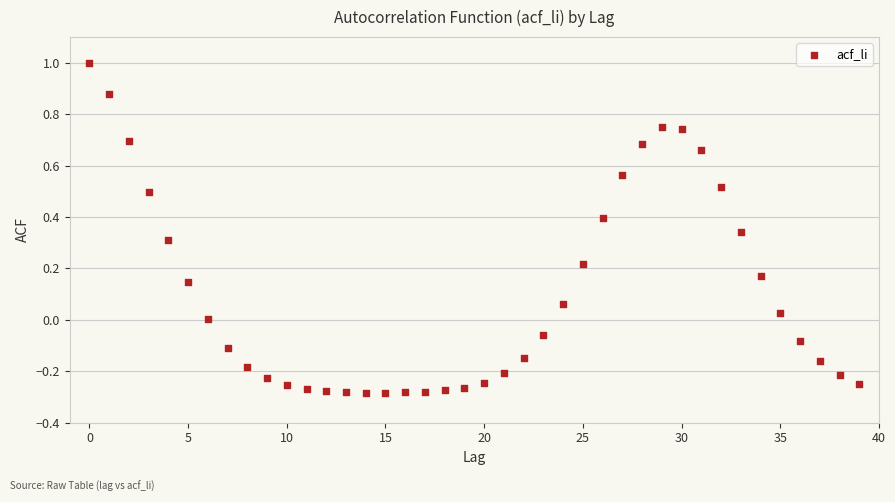

Count the number of points in this scatter plot.

40